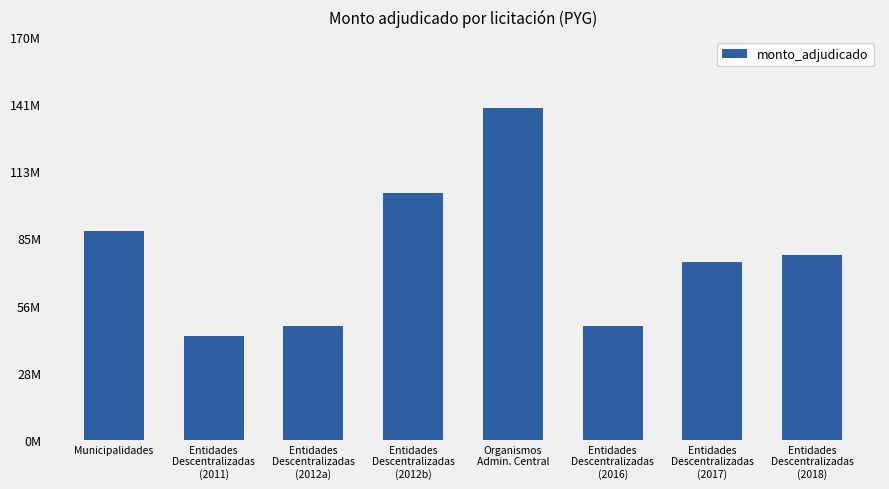

Are the bars horizontal?

No